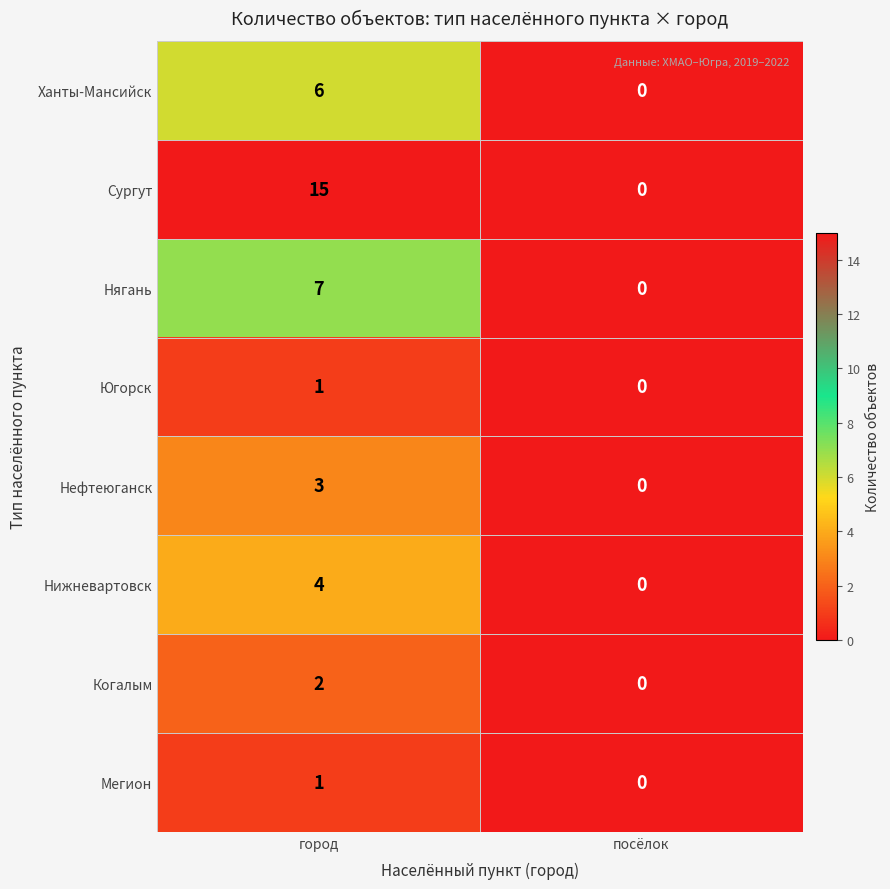

What is the sum of the Ханты-Мансийск values at посёлок and город?

6